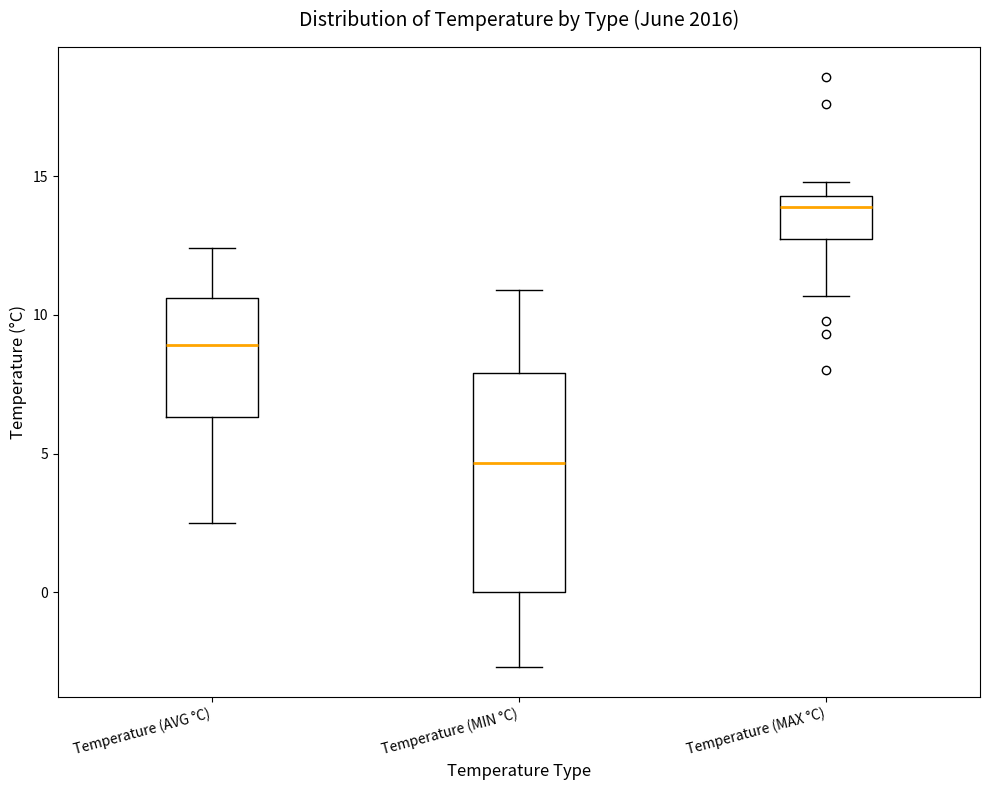

Reading left to right, transcribe this box plot: for each box, give where its median line is, the range the box spans, and where its two whiskers end, as read against the y-axis. The values are not printed on the chart, so give them approximately, as read against the axis.

Temperature (AVG °C): median 9.0, box 6.5 to 10.5, whiskers 2.5 to 12.5
Temperature (MIN °C): median 4.5, box 0.0 to 8.0, whiskers -2.5 to 11.0
Temperature (MAX °C): median 14.0, box 12.5 to 14.5, whiskers 10.5 to 15.0